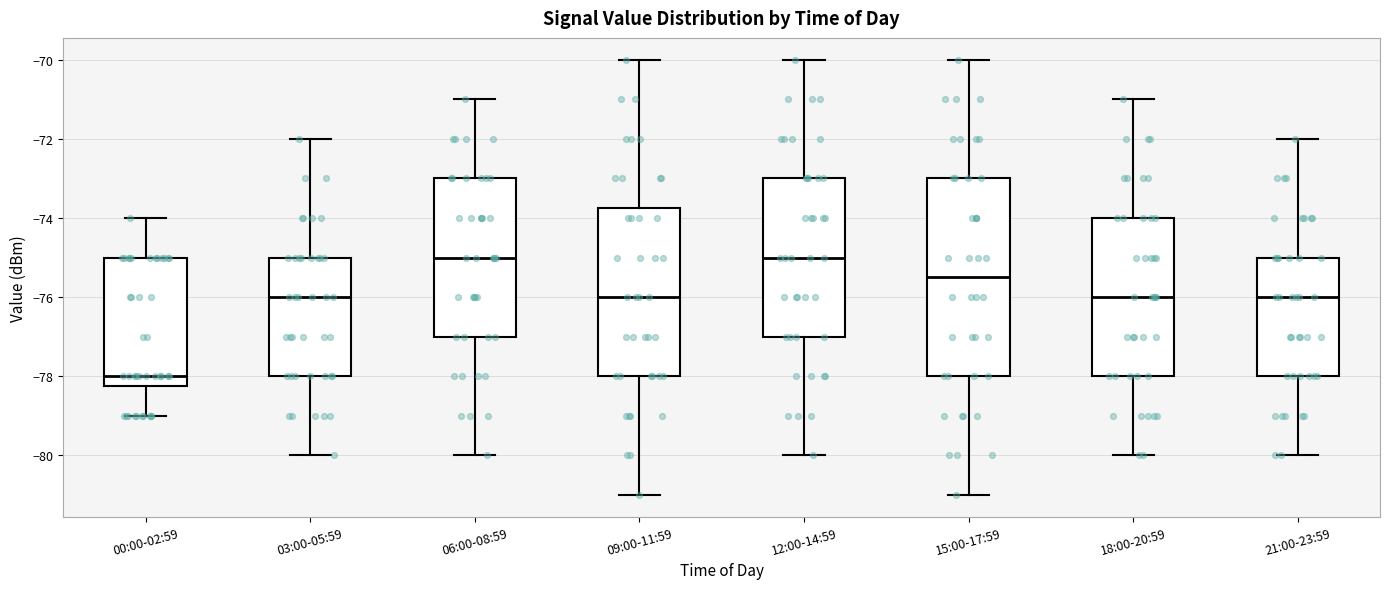

Reading left to right, transcribe this box plot: for each box, give where its median line is, the range the box spans, and where its two whiskers end, as read against the y-axis. The values are not printed on the chart, so give them approximately, as read against the axis.

00:00-02:59: median -78.0, box -78.2 to -75.0, whiskers -79.0 to -74.0
03:00-05:59: median -76.0, box -78.0 to -75.0, whiskers -80.0 to -72.0
06:00-08:59: median -75.0, box -77.0 to -73.0, whiskers -80.0 to -71.0
09:00-11:59: median -76.0, box -78.0 to -73.8, whiskers -81.0 to -70.0
12:00-14:59: median -75.0, box -77.0 to -73.0, whiskers -80.0 to -70.0
15:00-17:59: median -75.4, box -78.0 to -73.0, whiskers -81.0 to -70.0
18:00-20:59: median -76.0, box -78.0 to -74.0, whiskers -80.0 to -71.0
21:00-23:59: median -76.0, box -78.0 to -75.0, whiskers -80.0 to -72.0